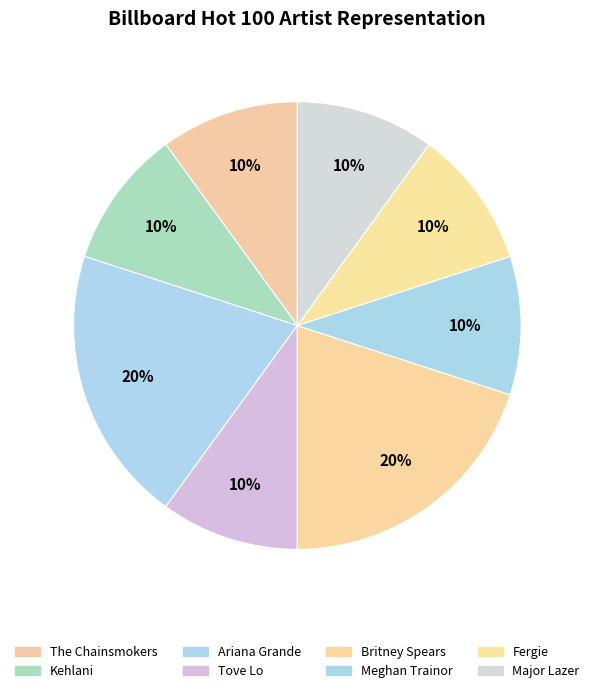

To the nearest percent, what is the combined percentage of Ariana Grande and Britney Spears?

40%